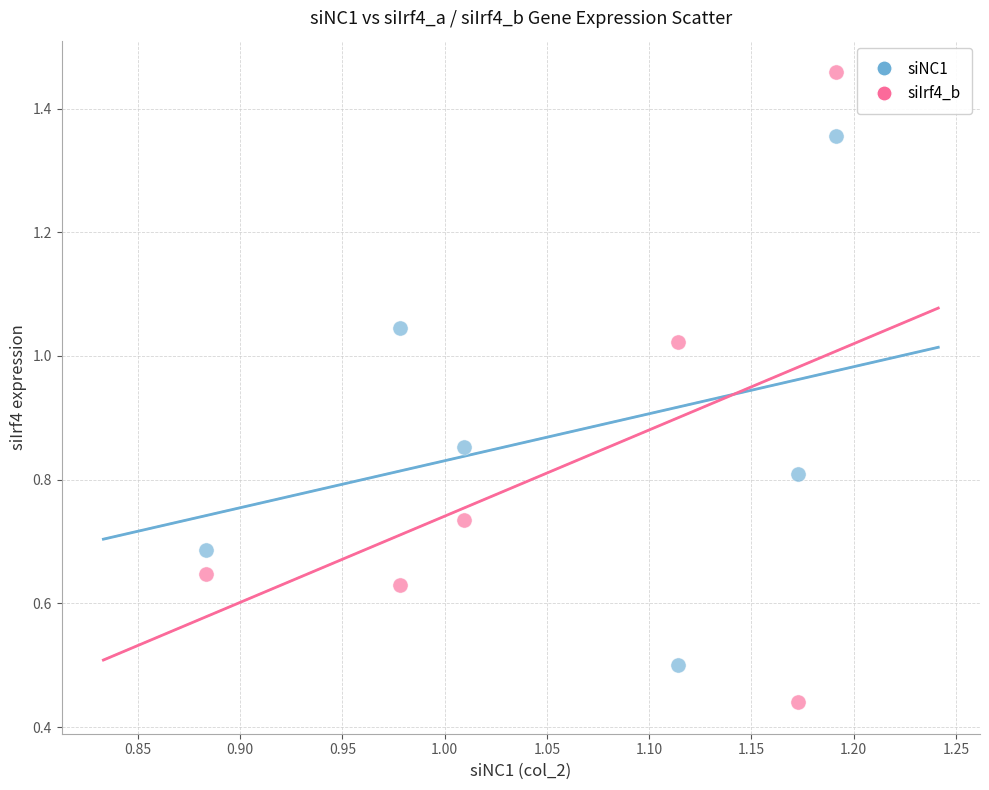

Which series contains the highest Y value?

siIrf4_b